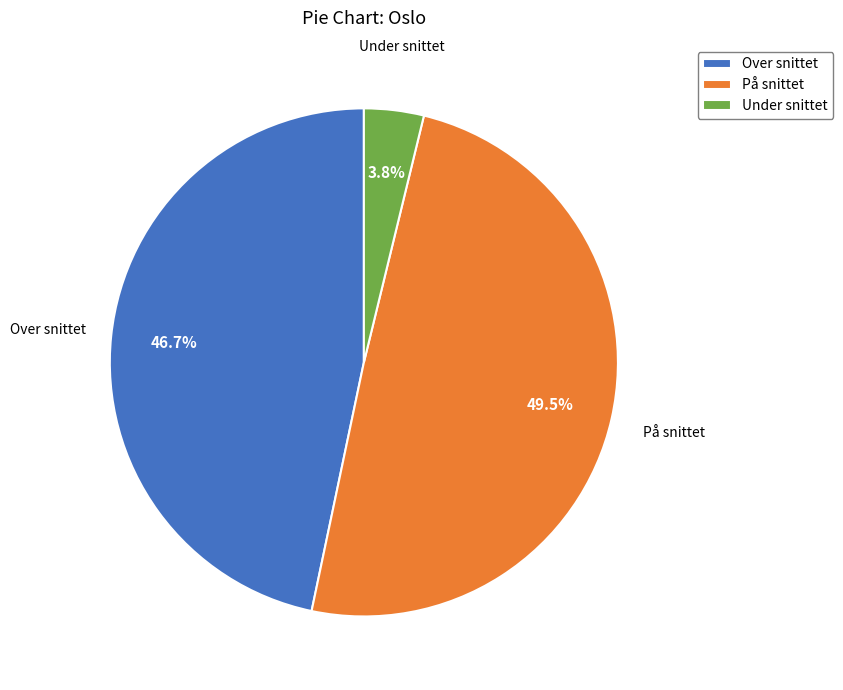

Rank the categories by value from highest to lowest.

På snittet, Over snittet, Under snittet